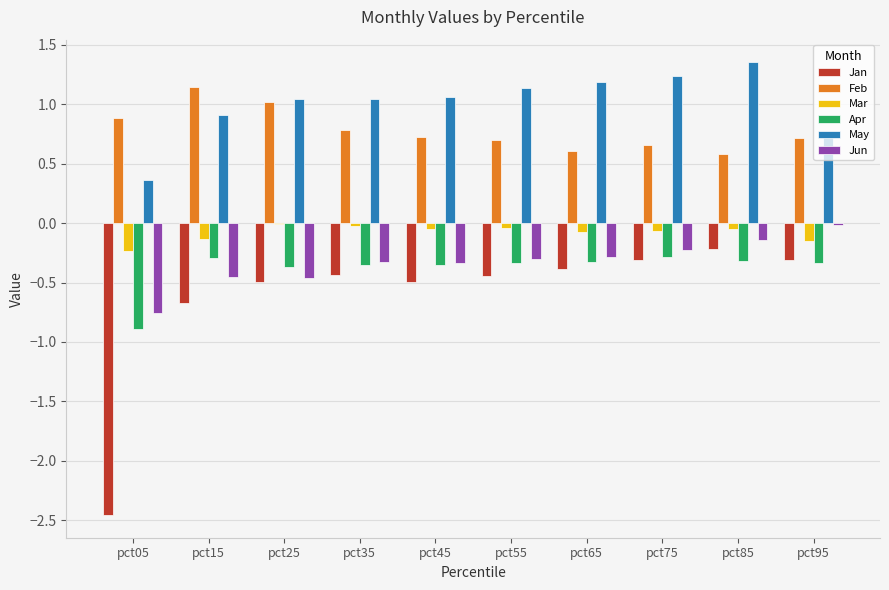

Is the value of Jan at pct75 greater than the value of Mar at pct25?

No